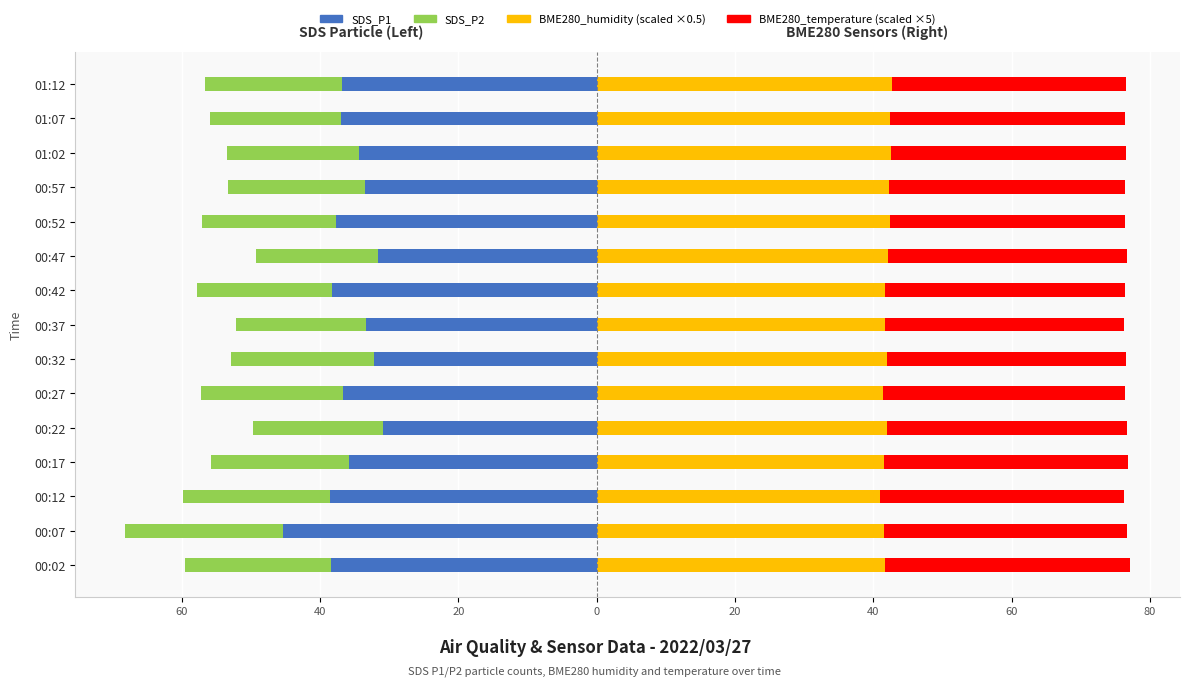

Which series has the widest spread of values?

SDS_P1